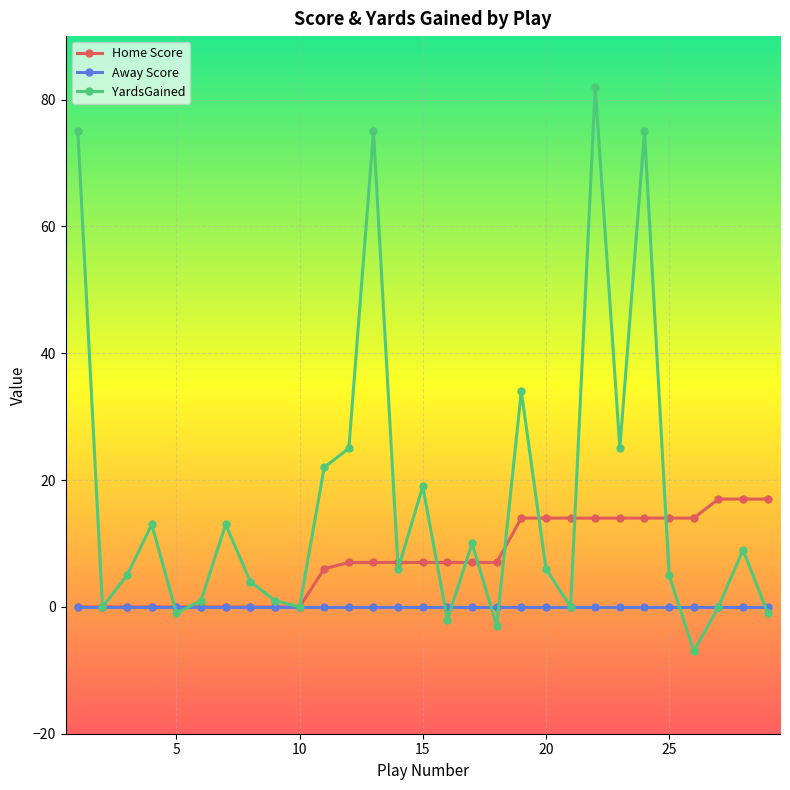

In YardsGained, how many points are higher than both neighbors (excluding endpoints)?

9